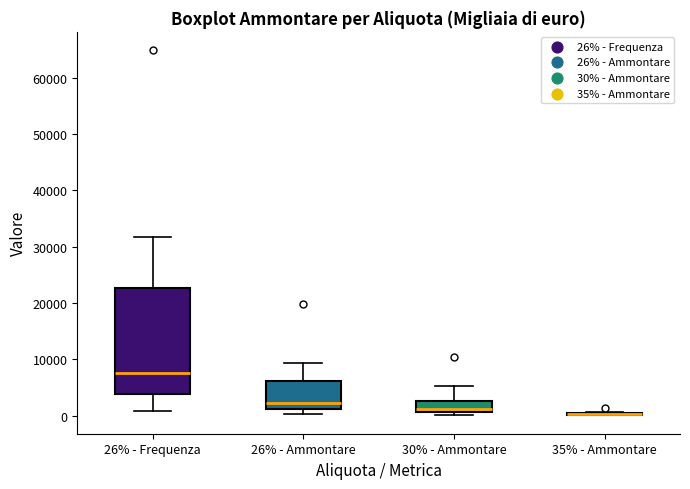

Reading left to right, read every box against the y-axis: the position of its median line, the range the box covers, and the ends of its whiskers. The values are not printed on the chart, so give them approximately, as read against the axis.

26% - Frequenza: median 8000, box 4000 to 23000, whiskers 1000 to 32000
26% - Ammontare: median 2000, box 1000 to 6000, whiskers 0 to 9000
30% - Ammontare: median 1000 (just above the box's lower edge), box 1000 to 3000, whiskers 0 to 5000
35% - Ammontare: box collapsed to a line at 0, whiskers 0 to 1000